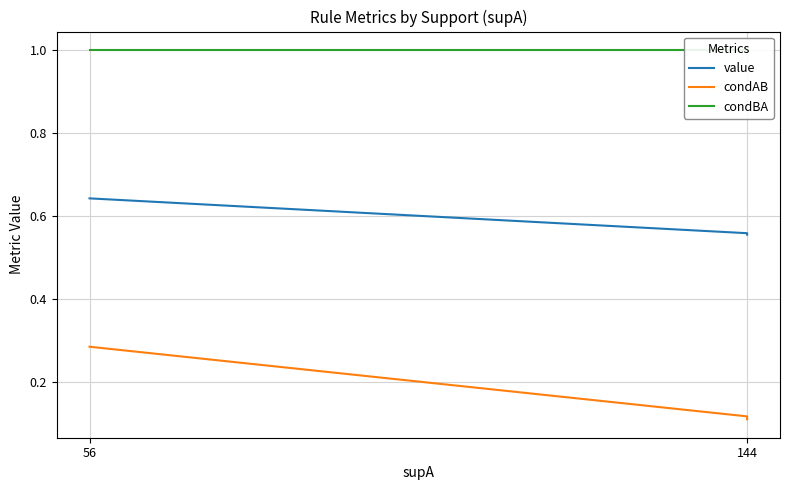

True or false: condBA and condAB intersect in this chart.

False